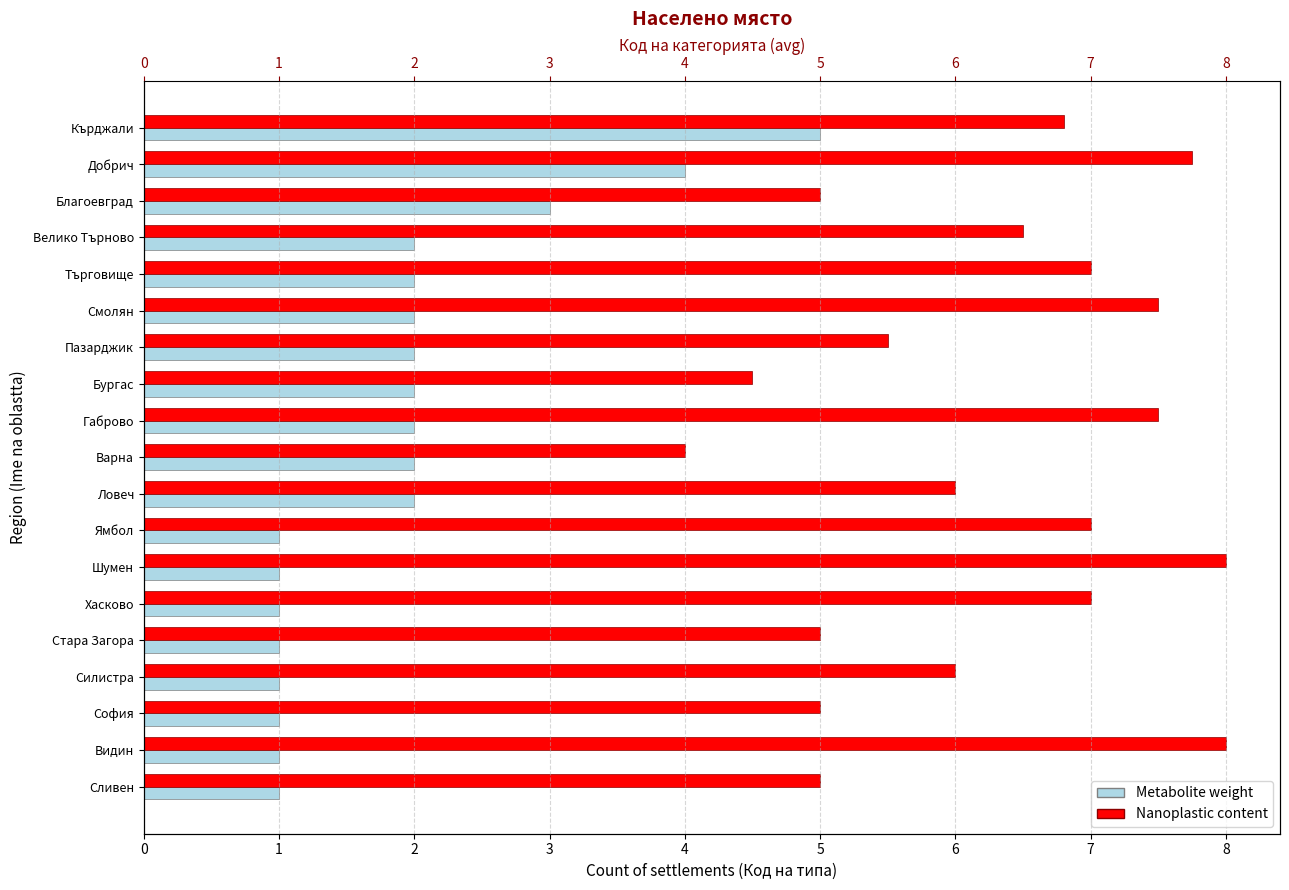

Reading left to right, list all the values displayed in this chart.

Metabolite weight: 1.0	1.0	1.0	1.0	1.0	1.0	1.0	1.0	2.0	2.0	2.0	2.0	2.0	2.0	2.0	2.0	3.0	4.0	5.0
Nanoplastic content: 5.0	8.0	5.0	6.0	5.0	7.0	8.0	7.0	6.0	4.0	7.5	4.5	5.5	7.5	7.0	6.5	5.0	7.8	6.8